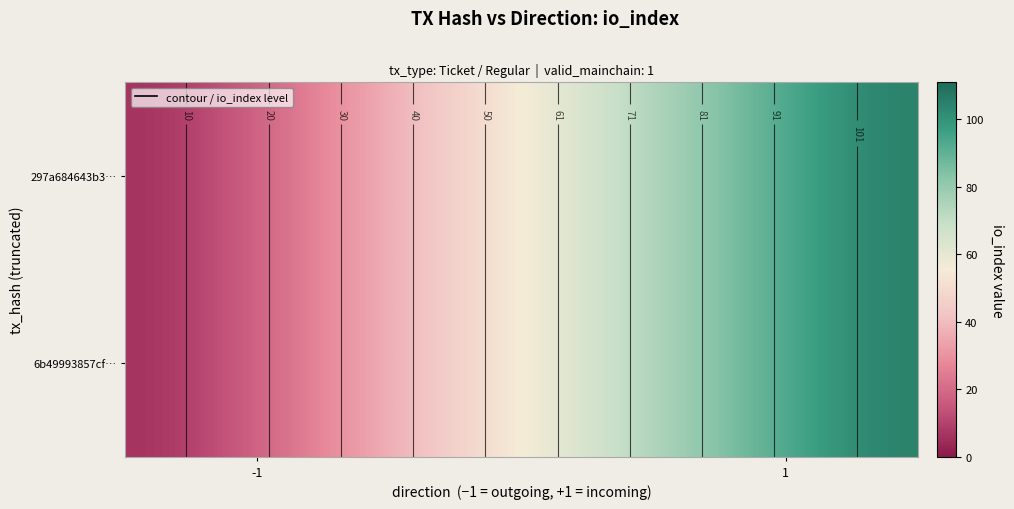

True or false: 297a684643b3ab6aad6298136453195ccc2589c has a value of 0 at direction.

False